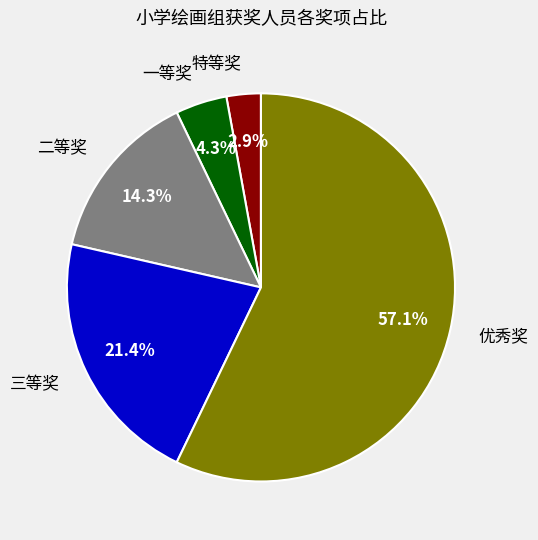

What is the ratio of the value at 二等奖 to the value at 一等奖?

3.3